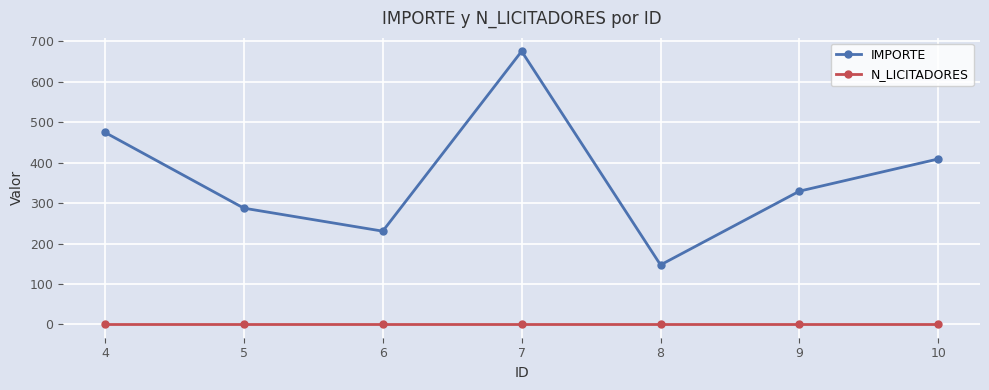

True or false: N_LICITADORES and IMPORTE cross at least once.

False